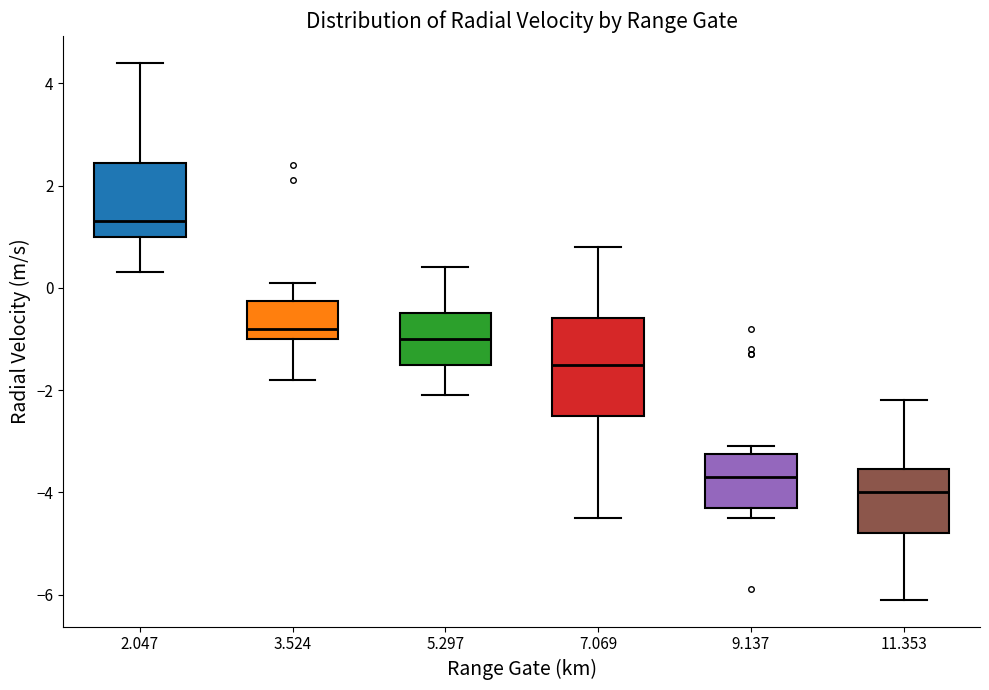

Reading left to right, transcribe this box plot: for each box, give where its median line is, the range the box spans, and where its two whiskers end, as read against the y-axis. The values are not printed on the chart, so give them approximately, as read against the axis.

2.047: median 1.4, box 1.0 to 2.4, whiskers 0.4 to 4.4
3.524: median -0.8, box -1.0 to -0.2, whiskers -1.8 to 0.2
5.297: median -1.0, box -1.4 to -0.4, whiskers -2.0 to 0.4
7.069: median -1.4, box -2.4 to -0.6, whiskers -4.4 to 0.8
9.137: median -3.6, box -4.2 to -3.2, whiskers -4.4 to -3.0
11.353: median -4.0, box -4.8 to -3.6, whiskers -6.0 to -2.2